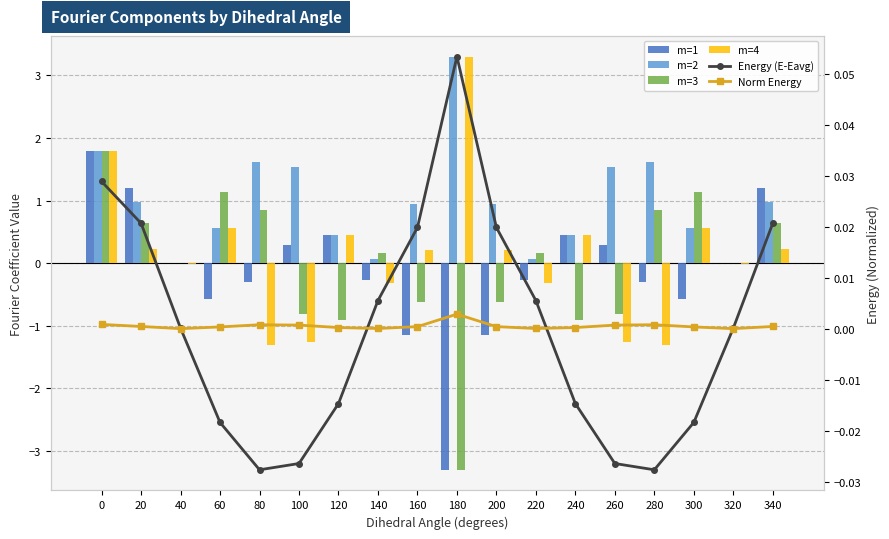

The value of m=3 at 120 is -0.9. True or false?

True